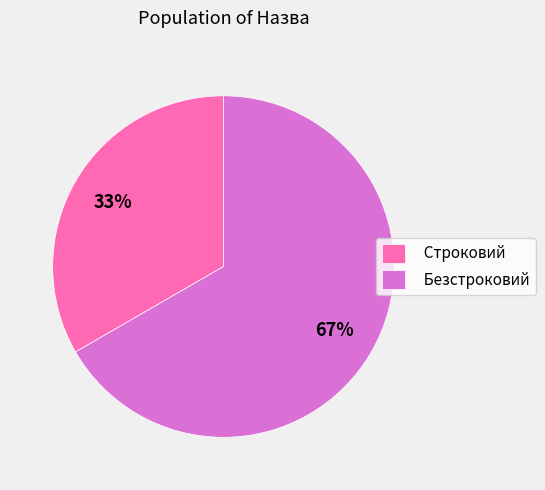

Is Безстроковий the majority of the pie?

Yes